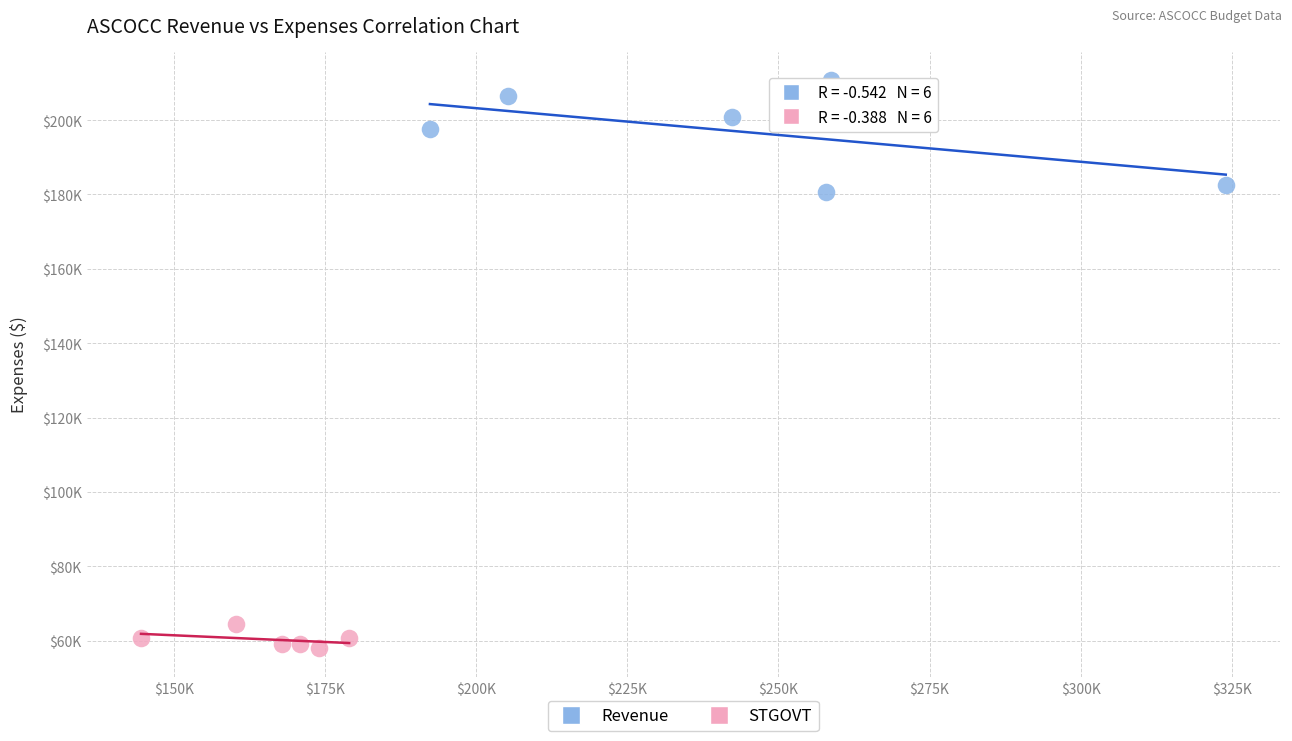

Which series contains the lowest Y value?

STGOVT